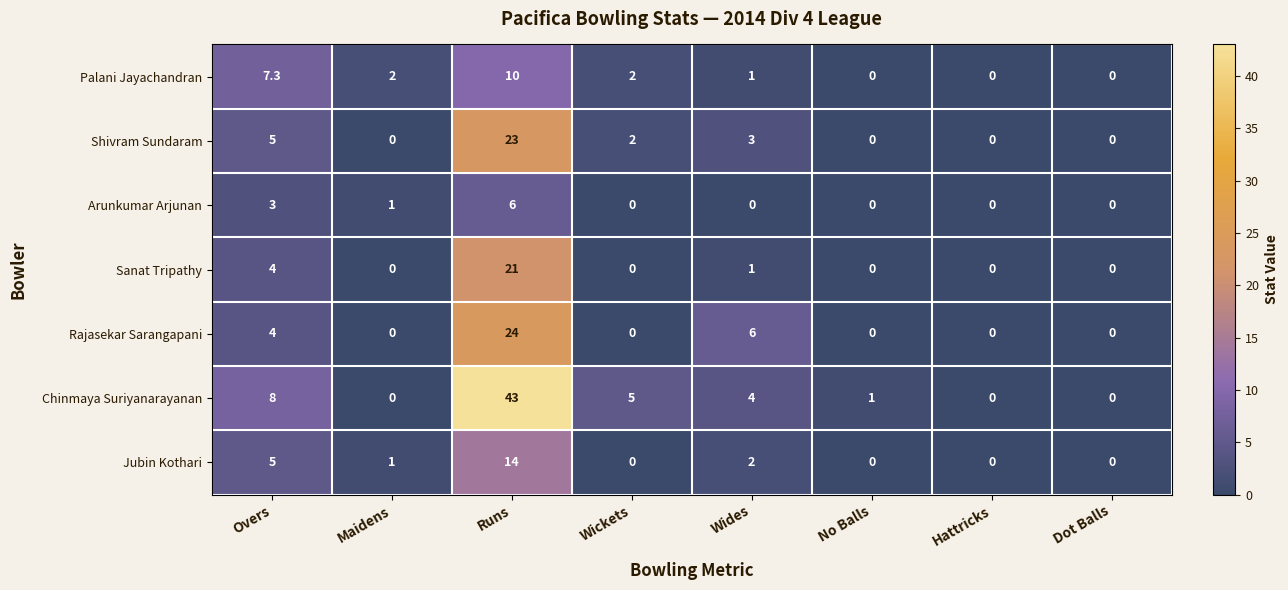

Is it true that Jubin Kothari equals 1.0 at Maidens?

True